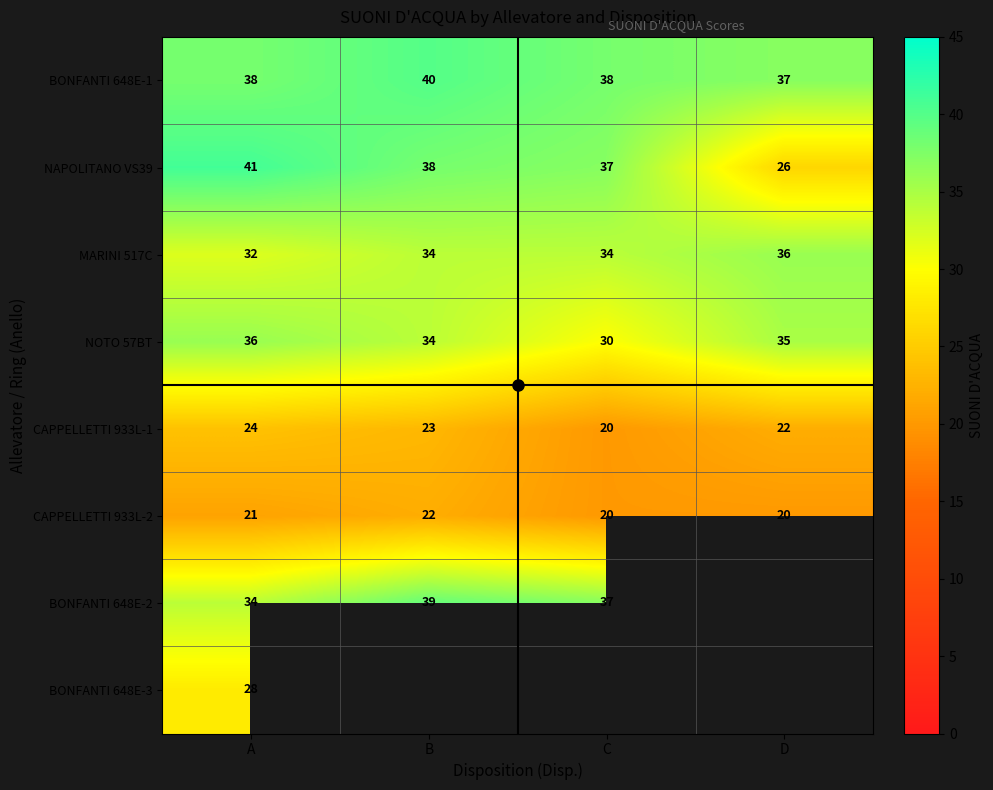

Read the BONFANTI 648E-1 value at B.

40